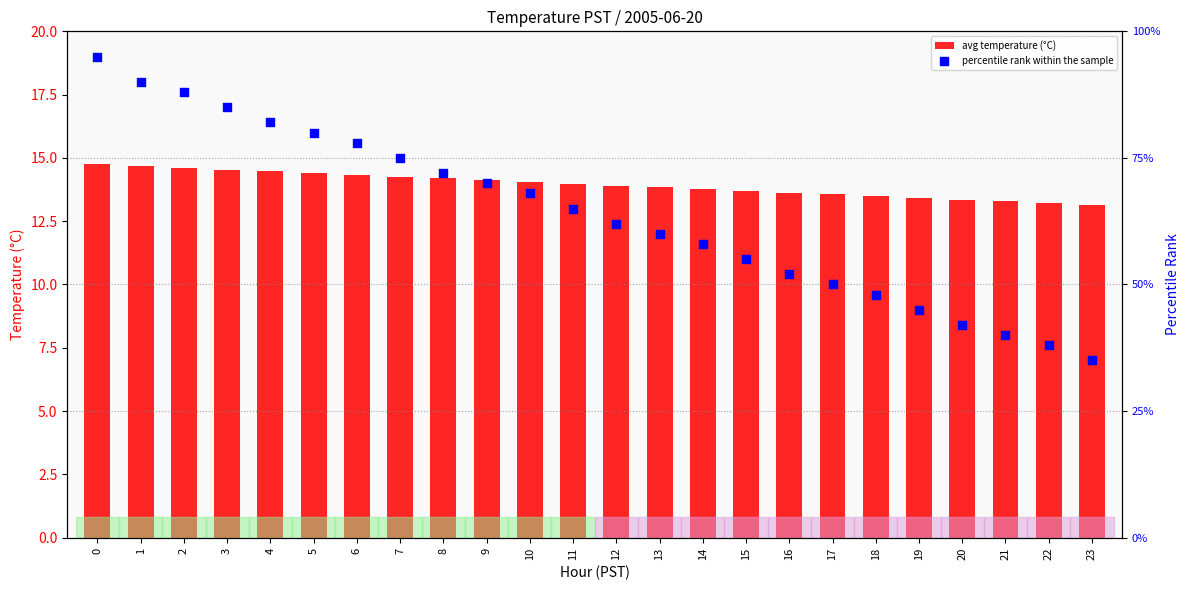

Which series contains the lowest Y value?

avg temperature (°C)